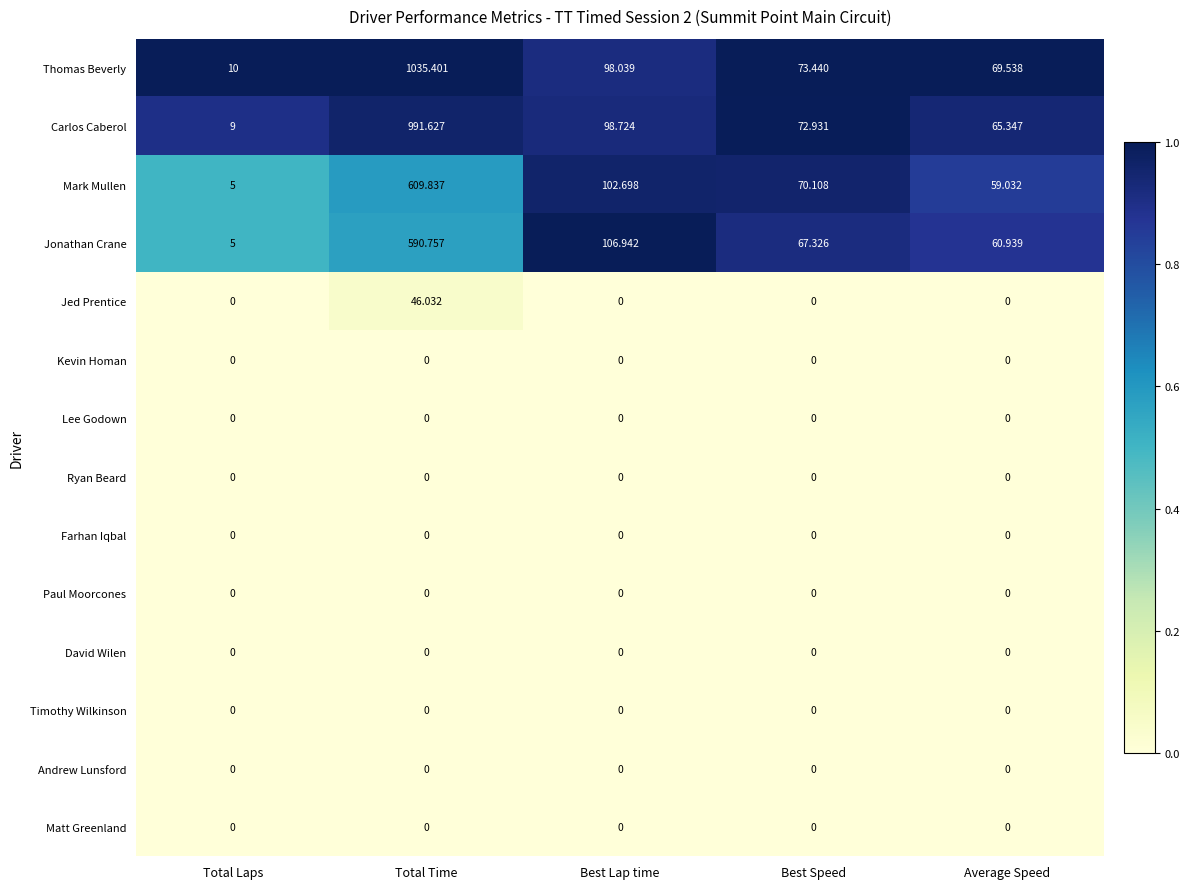

At which label does Jonathan Crane first exceed 67?

Total Time